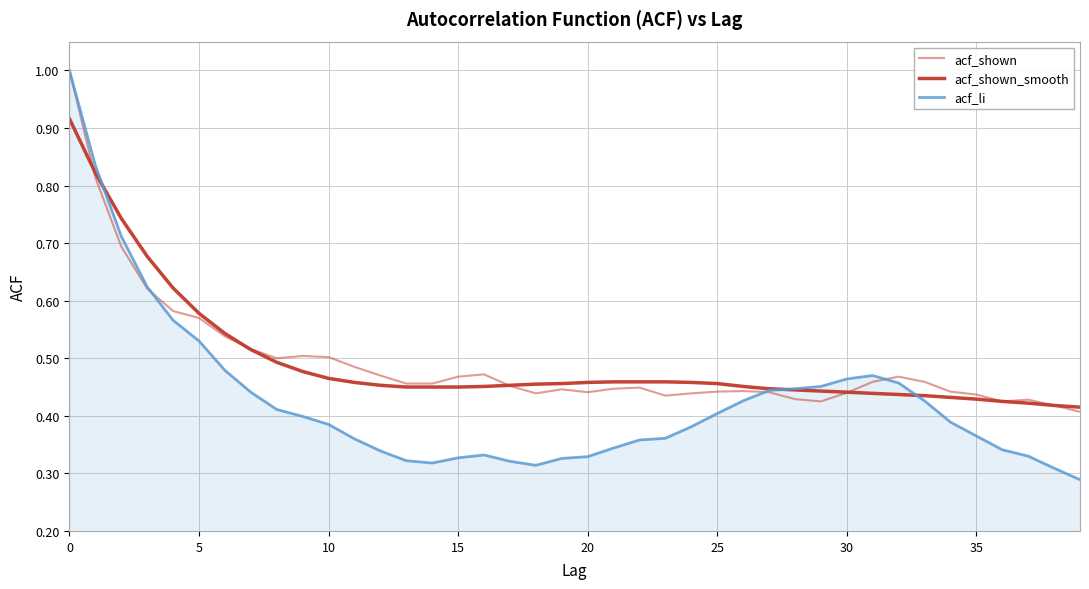

Does the chart have visible grid lines?

Yes